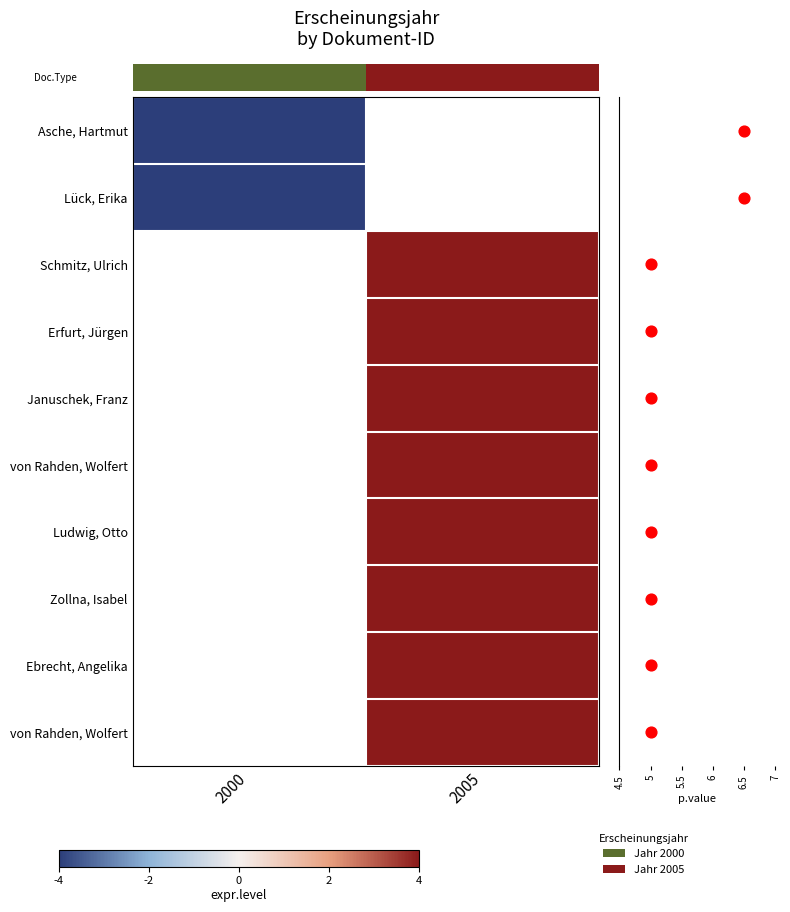

Which label corresponds to the largest value in the chart?

2005